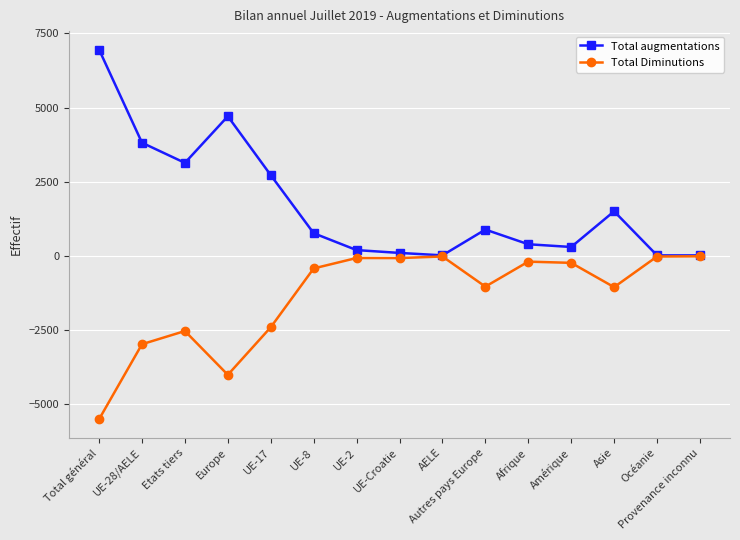

Is the value of Total augmentations at Océanie greater than the value of Total Diminutions at Etats tiers?

Yes